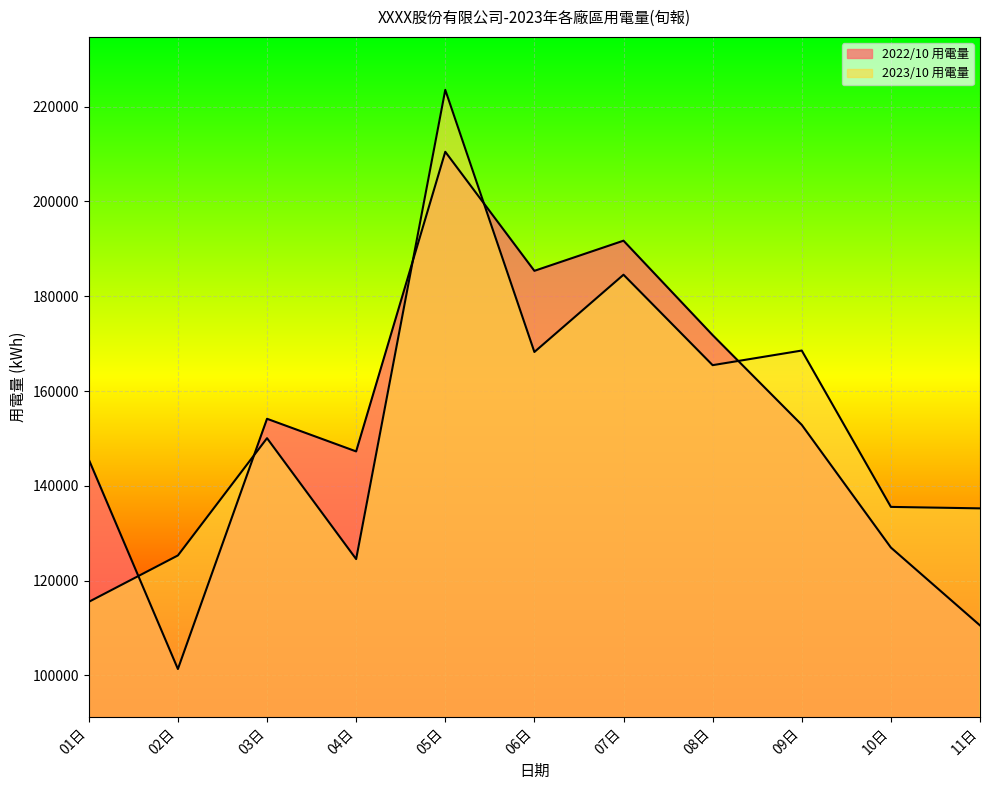

Reading right to left, extract all data points from this chart.

2022/10 用電量: 11日=110548.9	10日=126978.0	09日=152864.4	08日=171797.0	07日=191718.5	06日=185358.1	05日=210479.7	04日=147259.8	03日=154144.3	02日=101351.5	01日=145560.6
2023/10 用電量: 11日=135247.0	10日=135555.0	09日=168541.0	08日=165458.0	07日=184541.0	06日=168240.0	05日=223541.0	04日=124544.0	03日=150055.3	02日=125315.0	01日=115521.0